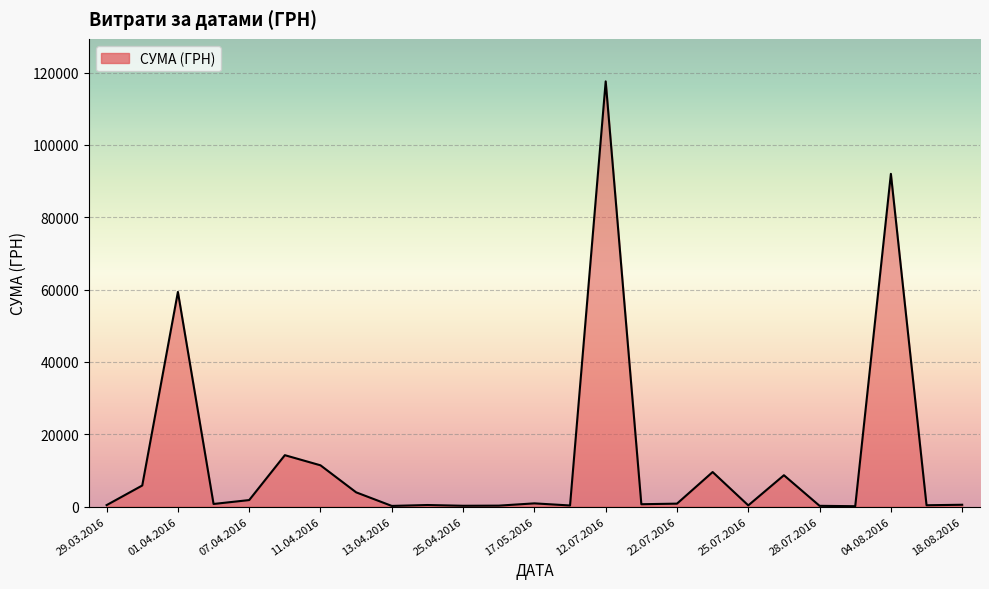

What is the maximum value shown in the chart?

117568.8